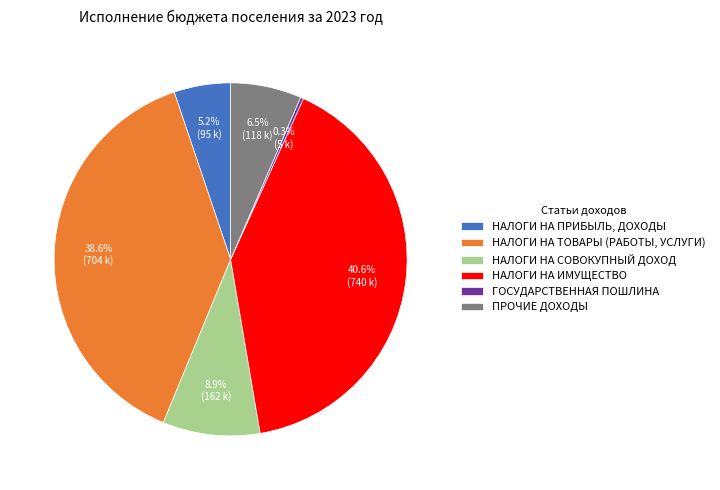

Does НАЛОГИ НА ПРИБЫЛЬ, ДОХОДЫ represent more than half of the total?

No